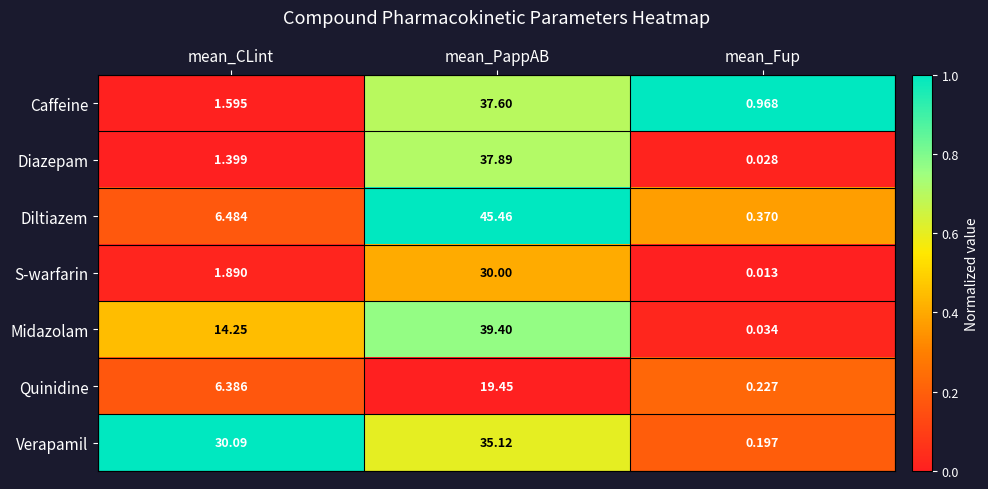

At which category is the sum across all series the highest?

mean_PappAB